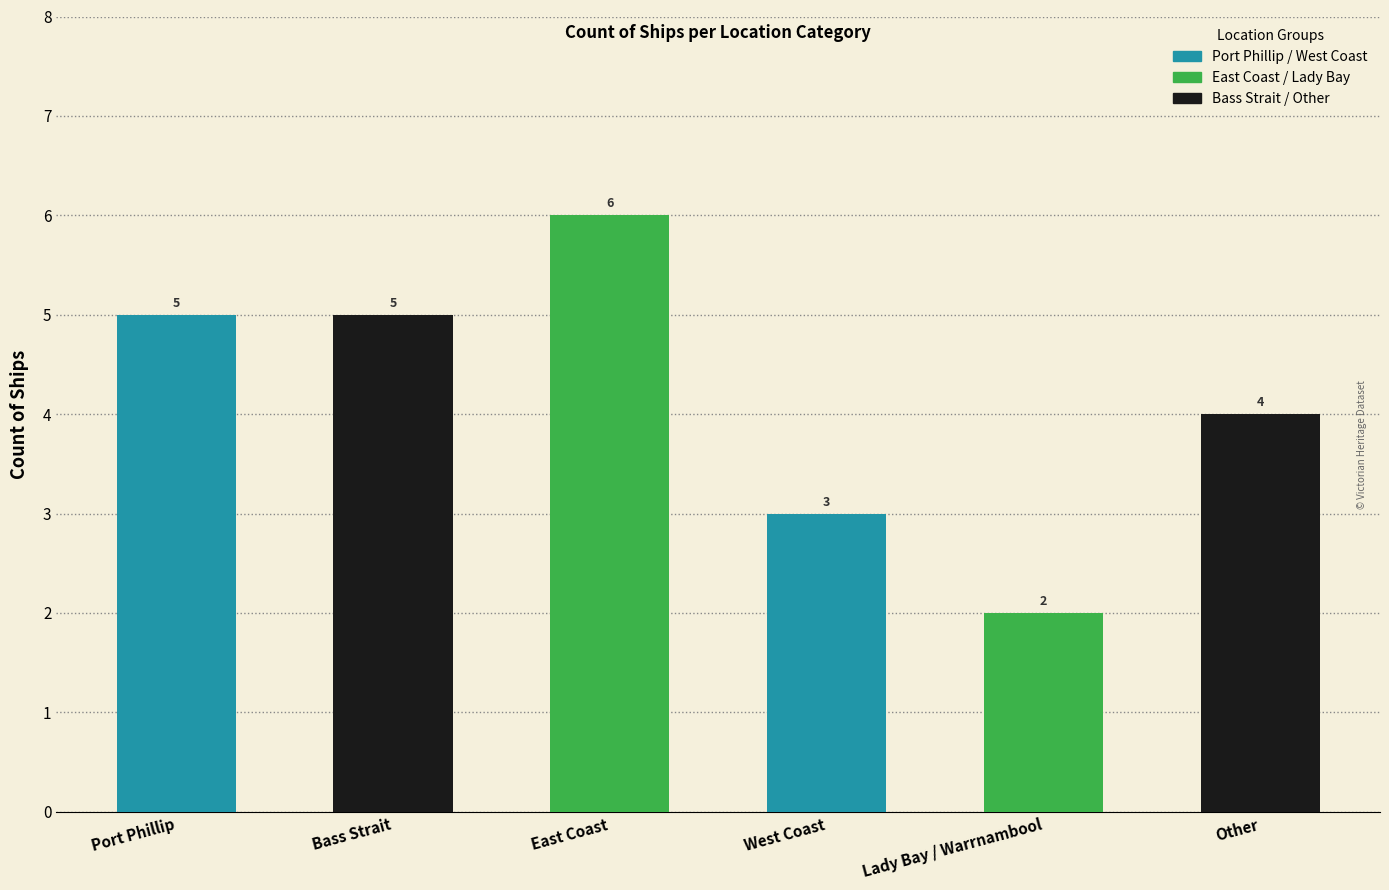

What is the smallest value displayed?

2